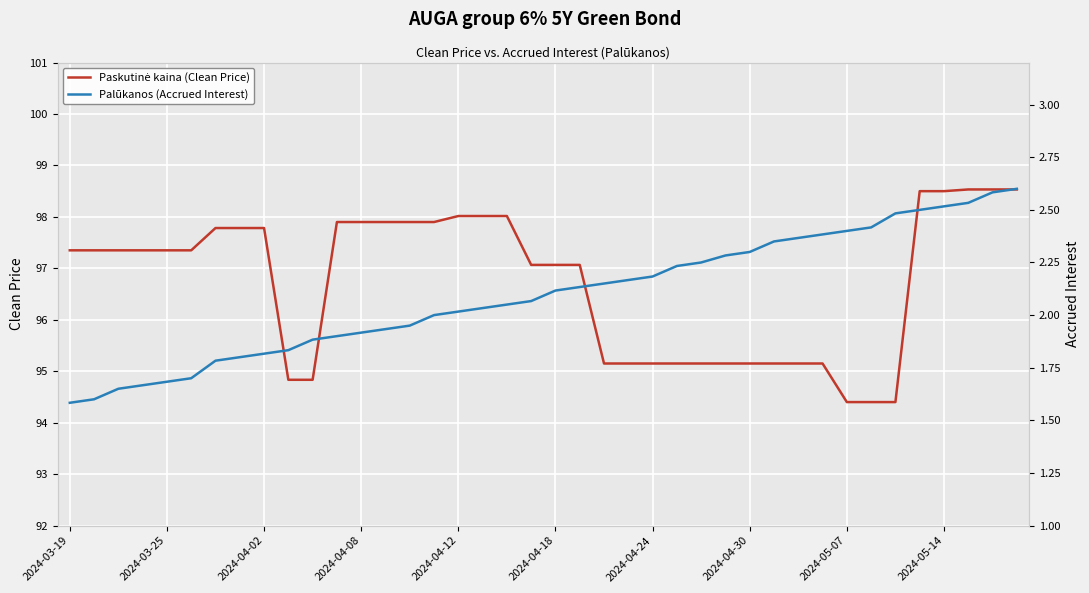

Which series has the largest range (max minus min)?

Paskutinė kaina (Clean Price)